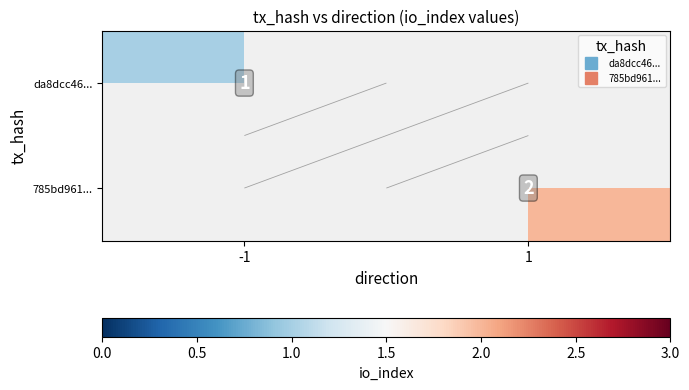

Is the value of da8dcc46... at -1 greater than the value of 785bd961... at -1?

No